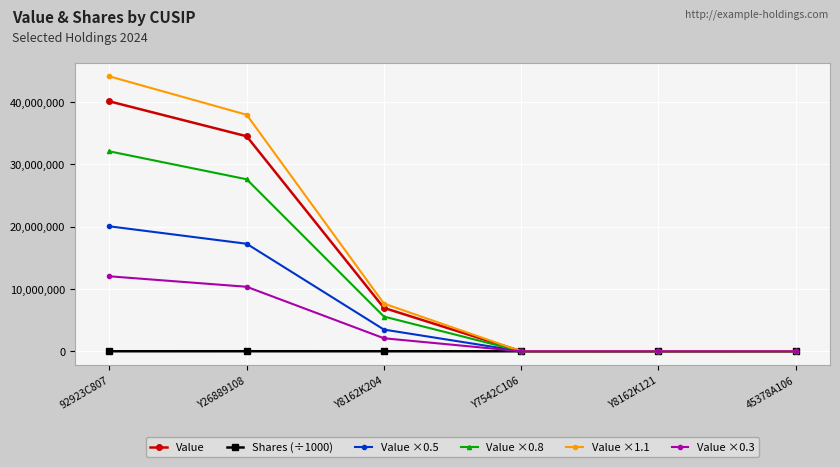

True or false: Value ×0.8 has a value of 27587200.0 at Y26889108.

True